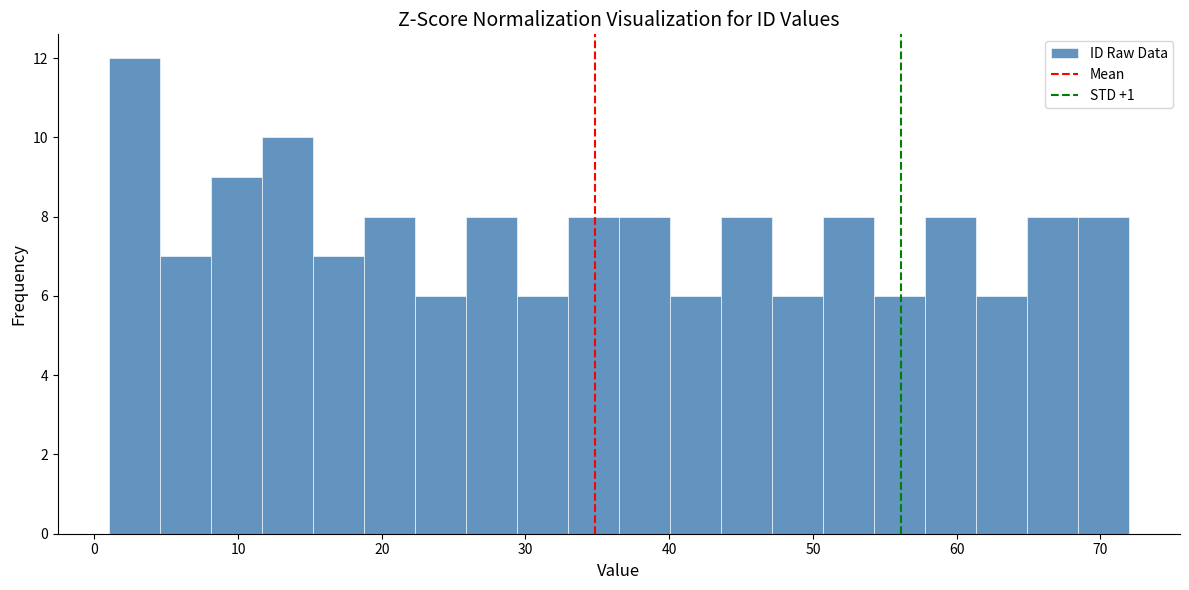

Read against the x-axis, roughly where is the centre of the tallest bar?

3